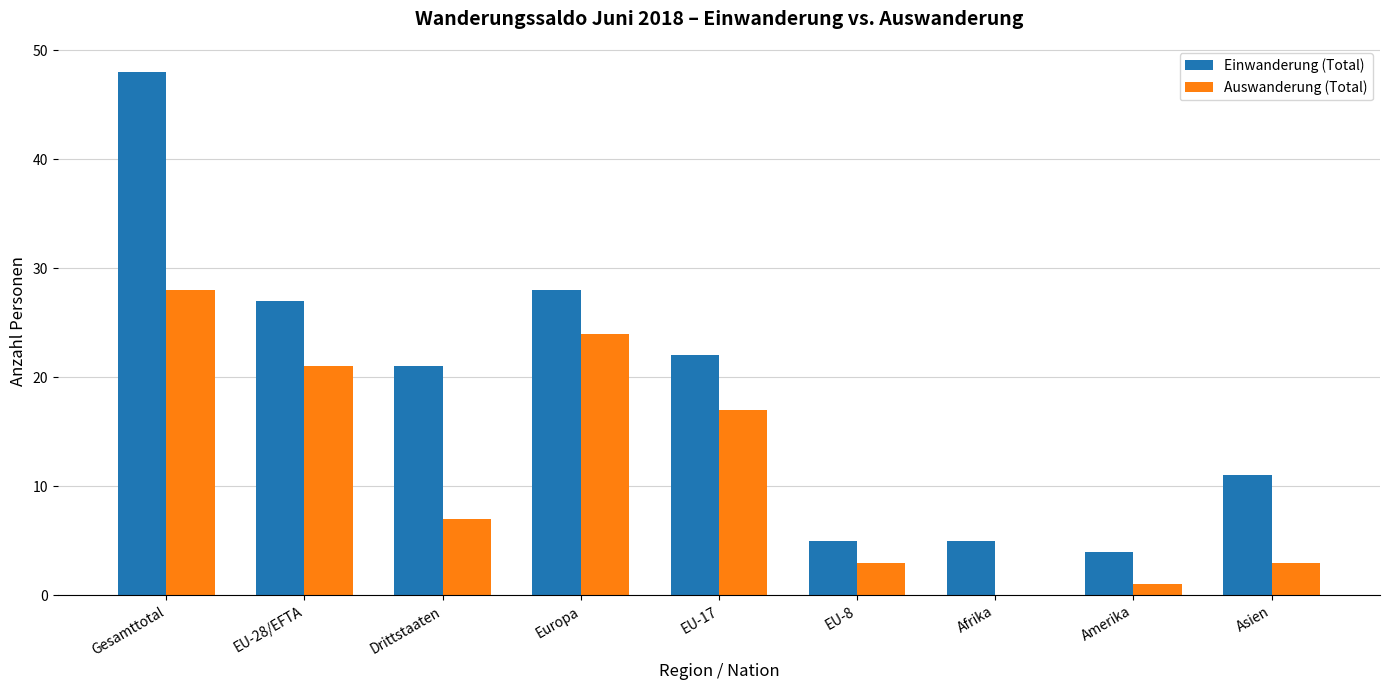

How many groups of bars are there?

9